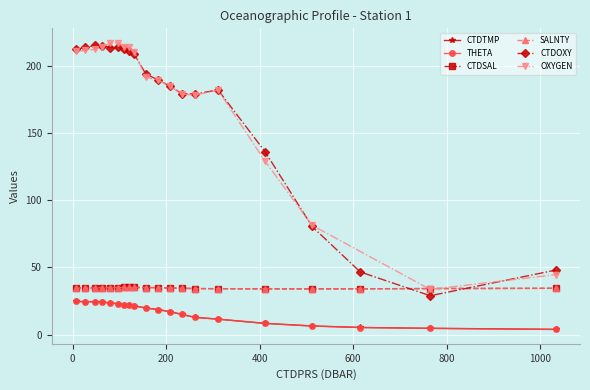

List the labels in order of THETA value, smallest first.

1033.5, 764.6, 615.1, 512.1, 411.5, 311.0, 261.2, 233.3, 208.6, 183.6, 156.6, 132.0, 120.0, 109.1, 98.0, 79.3, 63.3, 48.4, 27.5, 7.0